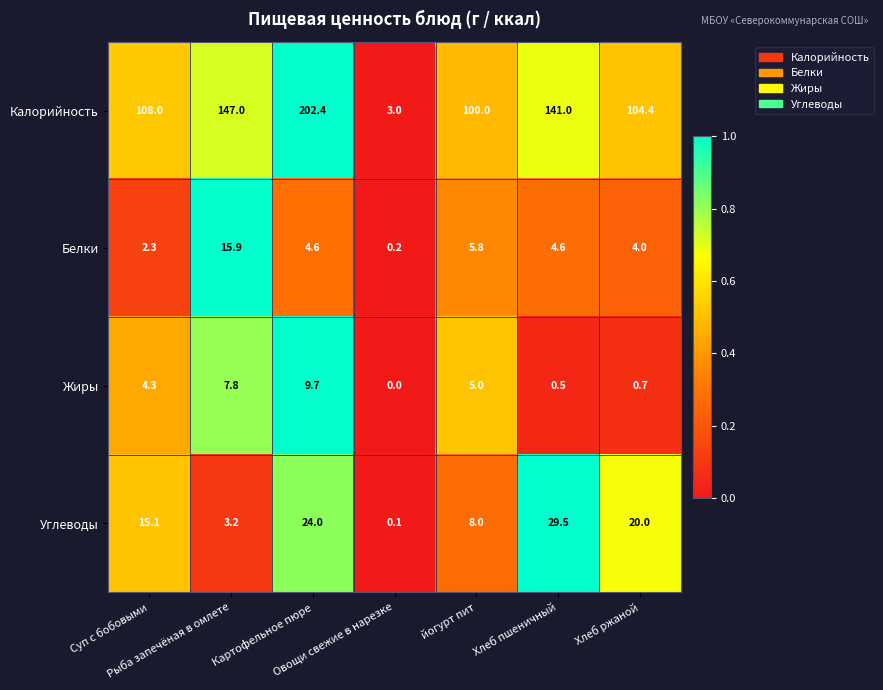

Which series has the largest total across all categories?

Калорийность